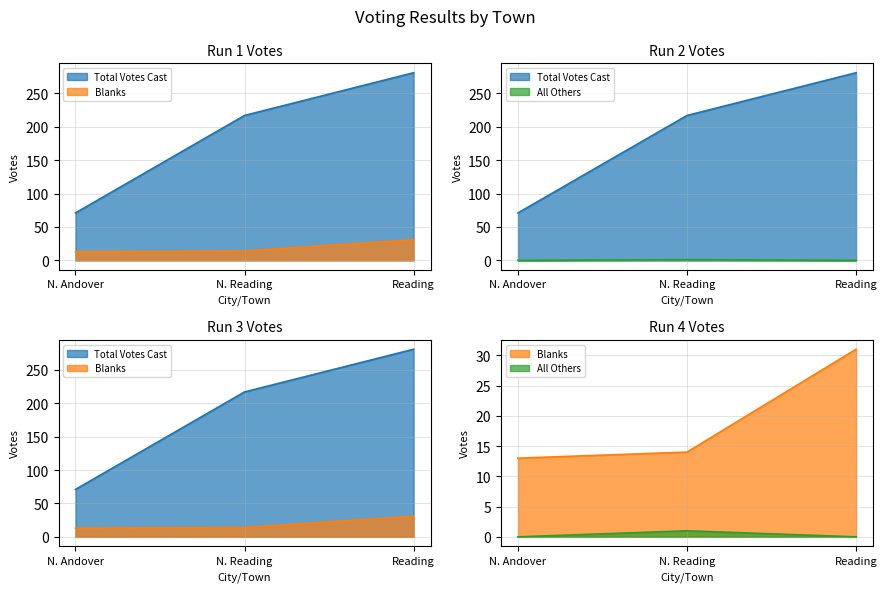

Rank the series by their maximum value, from highest to lowest.

Total Votes Cast, Blanks, All Others